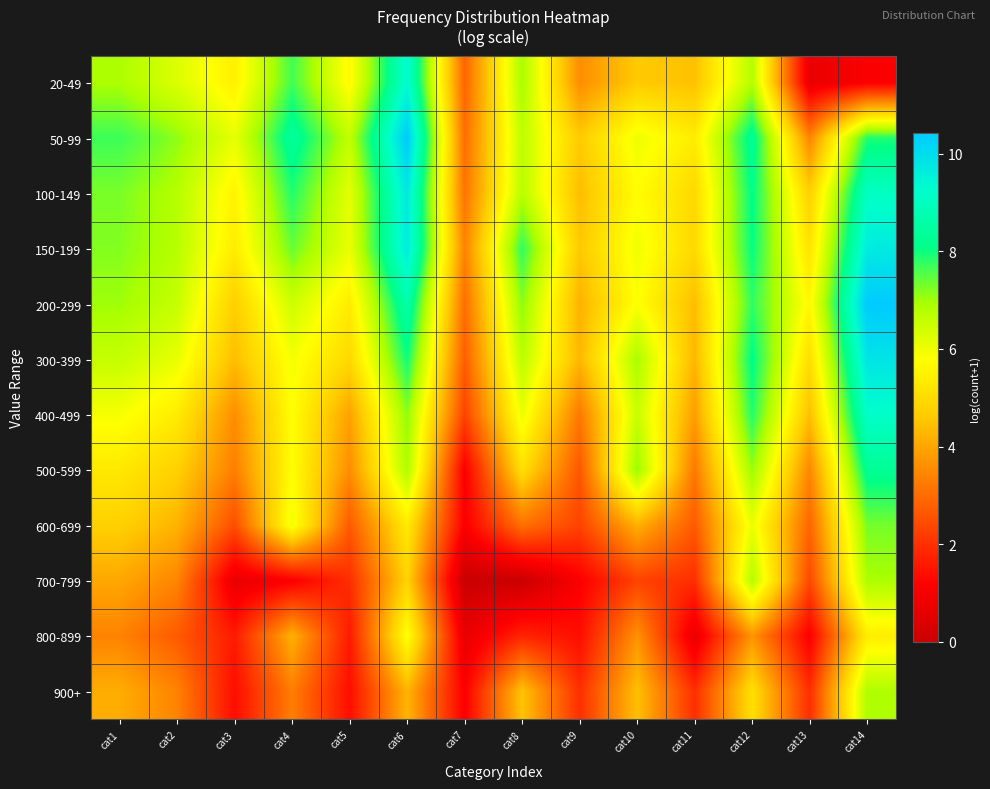

Reading left to right, extract all data points from this chart.

20-49: cat1=6.9	cat2=6.3	cat3=5.5	cat4=7.7	cat5=5.7	cat6=9.3	cat7=2.9	cat8=6.9	cat9=3.6	cat10=4.6	cat11=4.4	cat12=6.8	cat13=0.7	cat14=1.1
50-99: cat1=7.7	cat2=7.1	cat3=6.1	cat4=8.4	cat5=6.6	cat6=10.4	cat7=3.0	cat8=6.7	cat9=4.6	cat10=6.0	cat11=5.4	cat12=8.3	cat13=3.4	cat14=7.9
100-149: cat1=7.3	cat2=6.8	cat3=5.5	cat4=7.9	cat5=6.2	cat6=9.8	cat7=3.1	cat8=6.8	cat9=4.4	cat10=5.7	cat11=4.9	cat12=8.1	cat13=4.7	cat14=9.1
150-199: cat1=7.2	cat2=6.8	cat3=5.4	cat4=7.4	cat5=6.1	cat6=9.7	cat7=3.4	cat8=7.8	cat9=4.6	cat10=6.0	cat11=4.9	cat12=8.1	cat13=5.2	cat14=9.7
200-299: cat1=7.0	cat2=6.6	cat3=4.7	cat4=6.5	cat5=5.4	cat6=8.7	cat7=3.0	cat8=7.2	cat9=4.2	cat10=5.8	cat11=4.4	cat12=7.8	cat13=5.6	cat14=10.4
300-399: cat1=6.6	cat2=6.1	cat3=4.4	cat4=5.9	cat5=4.9	cat6=8.0	cat7=2.8	cat8=6.7	cat9=4.3	cat10=6.9	cat11=4.3	cat12=8.1	cat13=5.0	cat14=9.8
400-499: cat1=5.9	cat2=5.4	cat3=3.6	cat4=5.8	cat5=3.9	cat6=7.1	cat7=2.3	cat8=6.1	cat9=3.2	cat10=6.5	cat11=3.9	cat12=7.9	cat13=4.4	cat14=9.2
500-599: cat1=5.3	cat2=4.7	cat3=3.3	cat4=5.8	cat5=3.6	cat6=6.9	cat7=1.1	cat8=5.1	cat9=2.6	cat10=7.1	cat11=3.2	cat12=7.1	cat13=3.5	cat14=8.3
600-699: cat1=4.7	cat2=4.2	cat3=2.5	cat4=6.0	cat5=2.7	cat6=5.3	cat7=1.1	cat8=3.1	cat9=2.3	cat10=4.2	cat11=2.7	cat12=6.1	cat13=2.9	cat14=7.3
700-799: cat1=4.0	cat2=3.4	cat3=0.7	cat4=1.1	cat5=1.9	cat6=4.8	cat7=0.0	cat8=0.0	cat9=1.1	cat10=2.3	cat11=1.9	cat12=6.8	cat13=2.4	cat14=6.9
800-899: cat1=3.4	cat2=2.7	cat3=1.6	cat4=4.2	cat5=1.6	cat6=5.8	cat7=0.7	cat8=1.8	cat9=1.4	cat10=3.7	cat11=0.7	cat12=3.7	cat13=1.1	cat14=5.4
900+: cat1=4.1	cat2=3.4	cat3=1.4	cat4=3.3	cat5=1.4	cat6=4.2	cat7=1.1	cat8=4.5	cat9=1.9	cat10=4.5	cat11=1.9	cat12=5.1	cat13=1.9	cat14=6.9